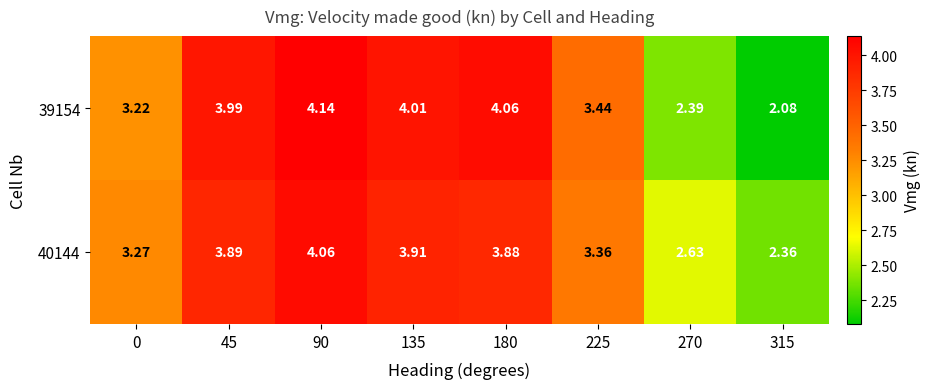

Count the number of categories in the chart.

8